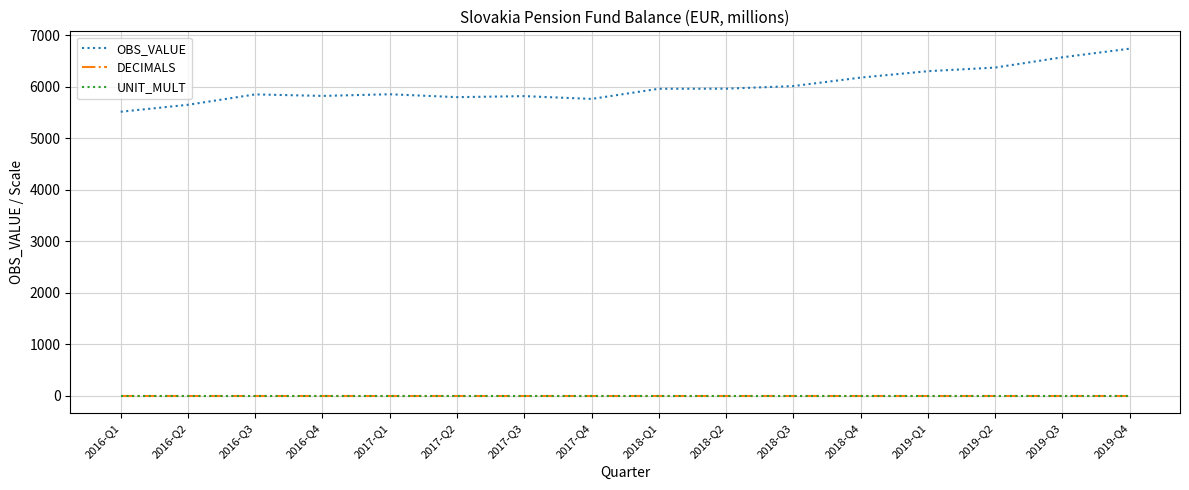

What is the minimum value for OBS_VALUE?

5518.7